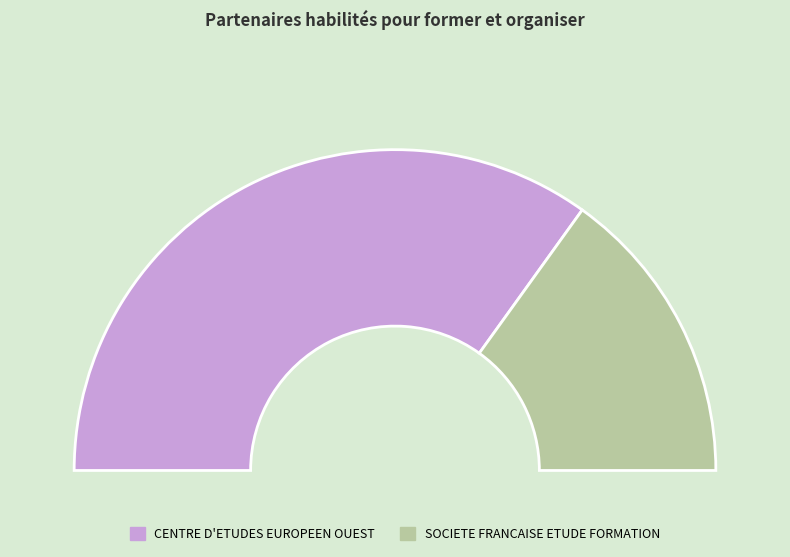

The SOCIETE FRANCAISE ETUDE FORMATION slice represents 41% of the pie. True or false?

False